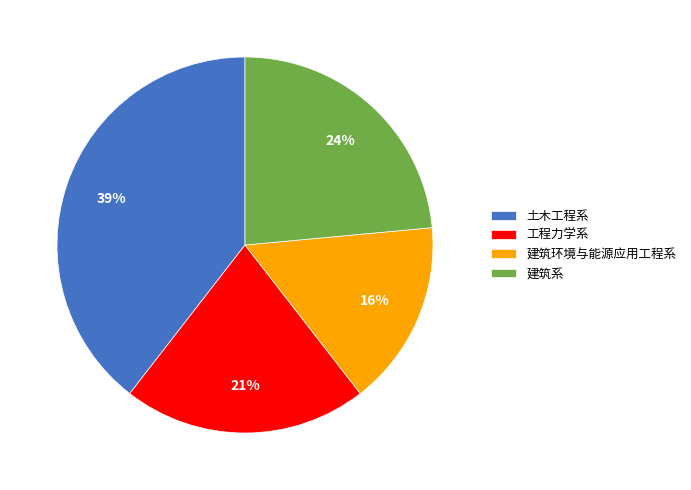

Count the number of slices in the pie.

4